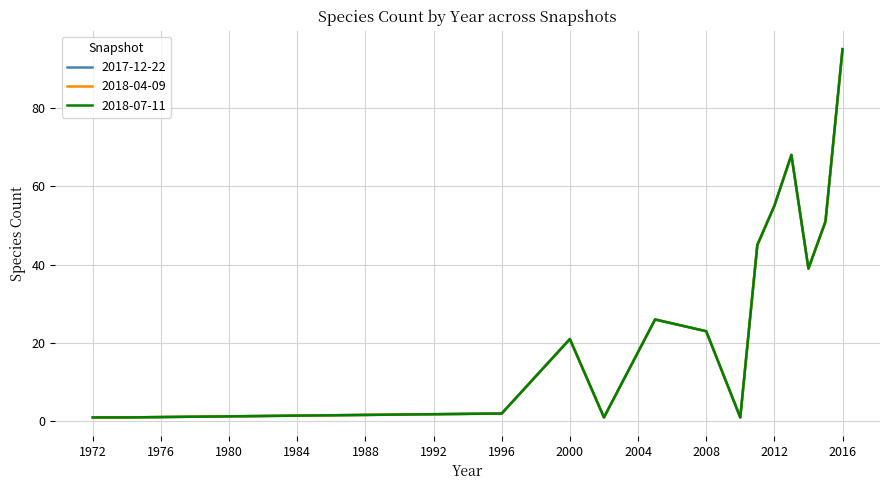

Does the chart have visible grid lines?

Yes